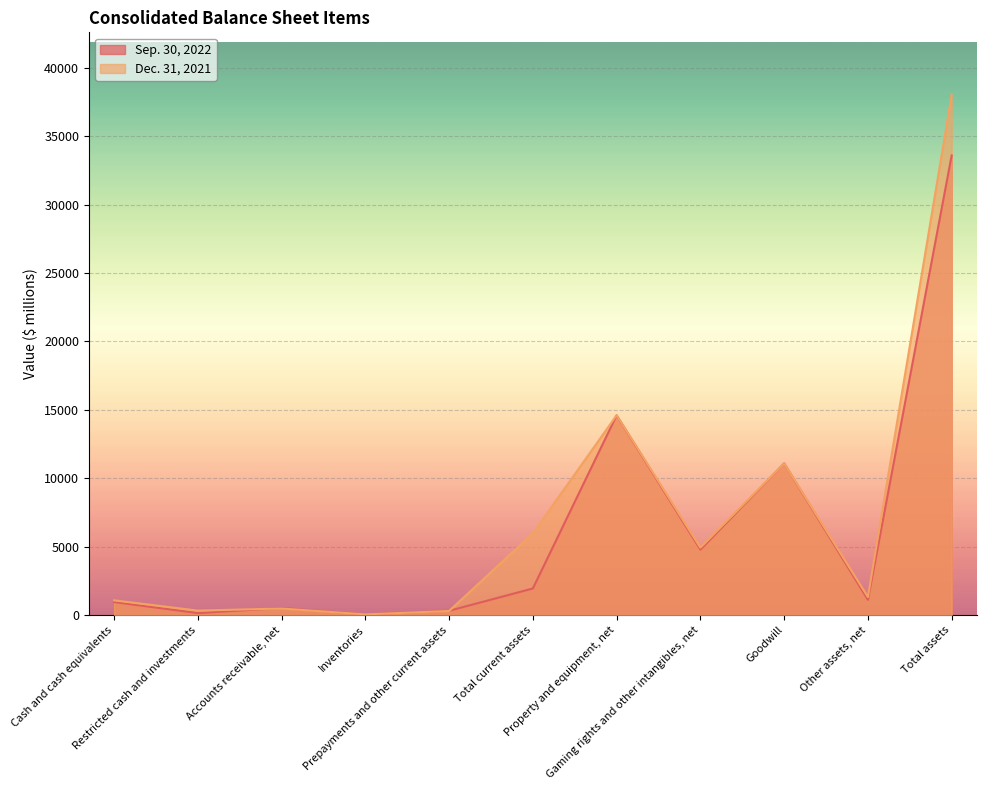

How many interior local peaks does the Dec. 31, 2021 series have?

3